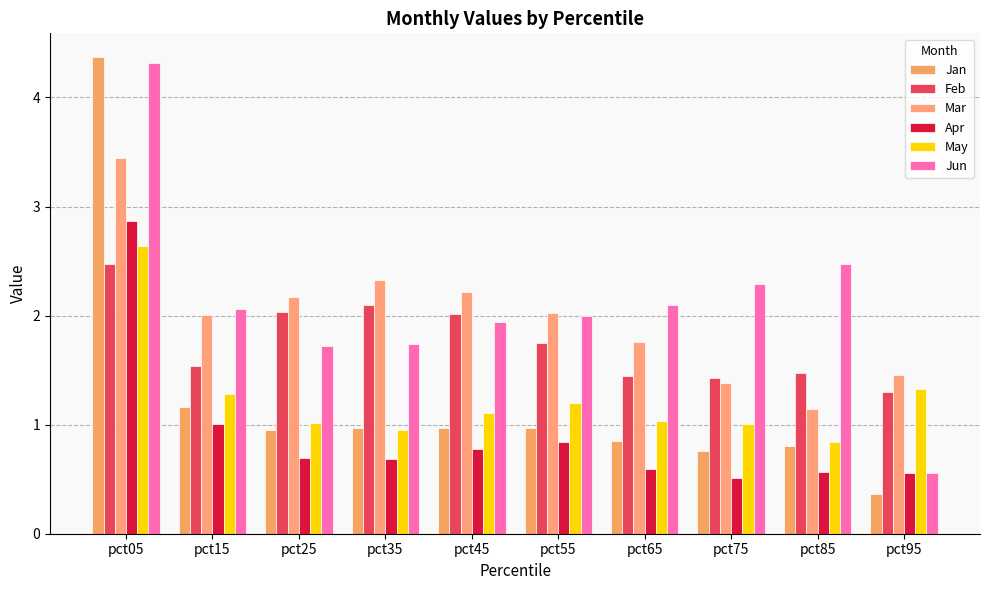

What are all the series names shown in the legend?

Jan, Feb, Mar, Apr, May, Jun